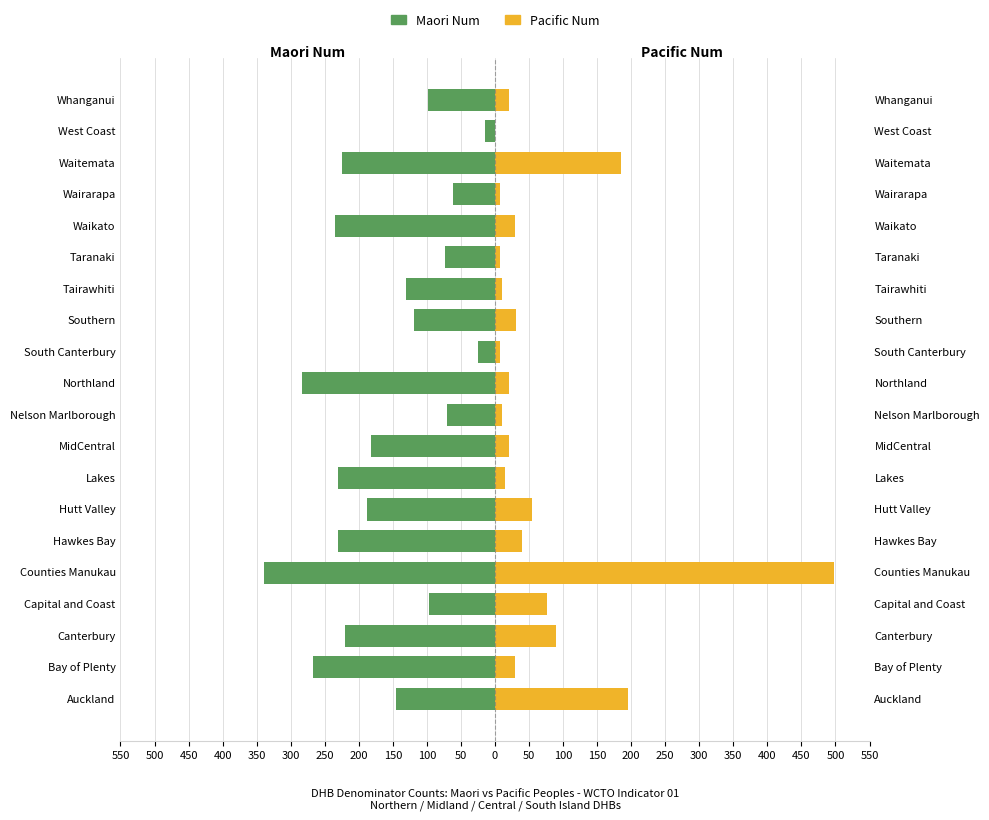

How many groups of bars are there?

20